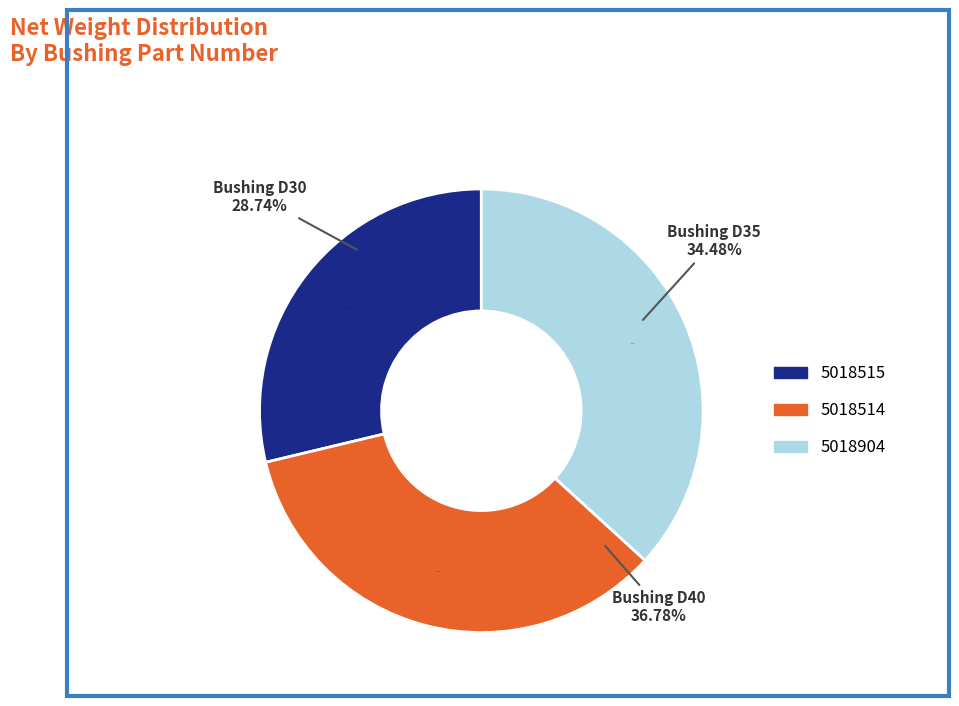

What is the total percentage of 5018904 and 5018514?

71.3%